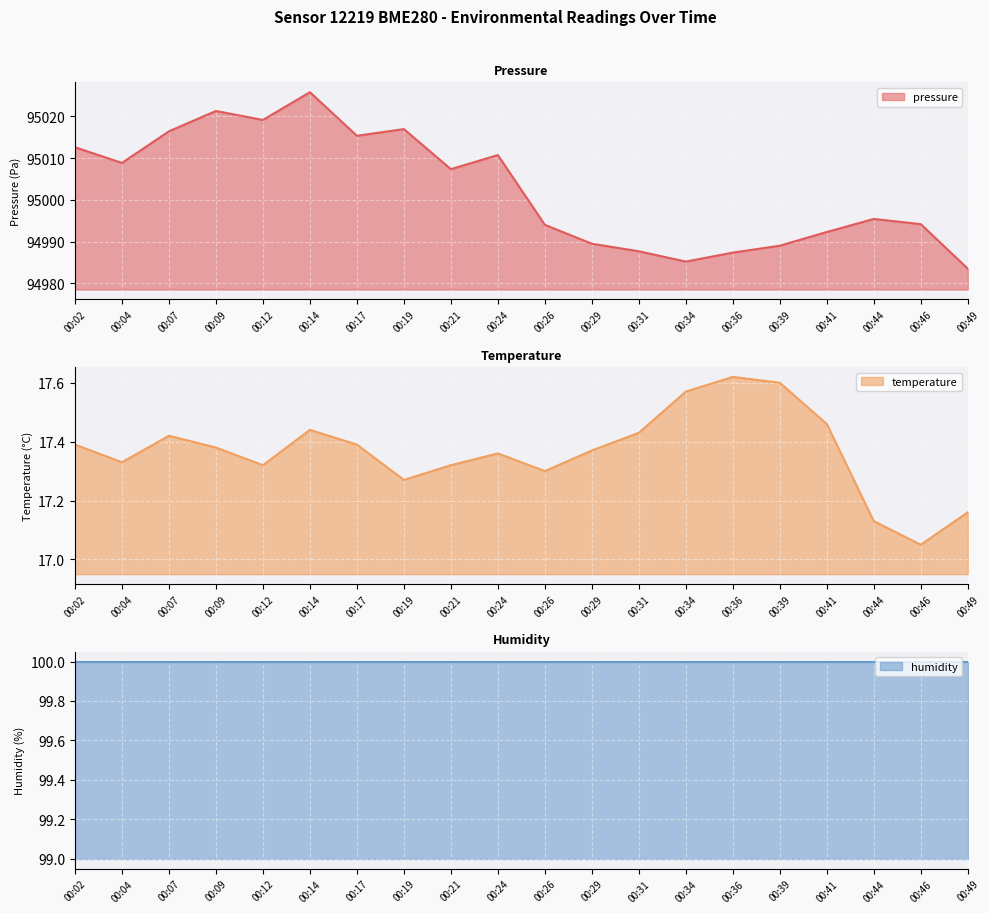

What is the maximum value for temperature?

17.6